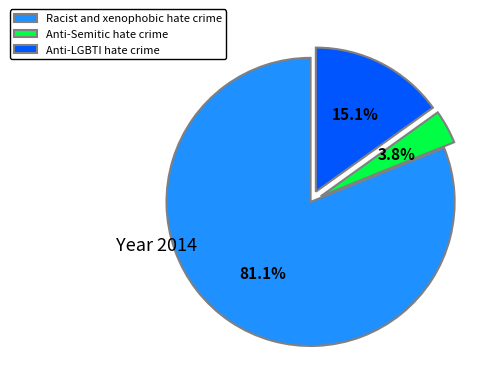

Which has a higher value, Racist and xenophobic hate crime or Anti-LGBTI hate crime?

Racist and xenophobic hate crime